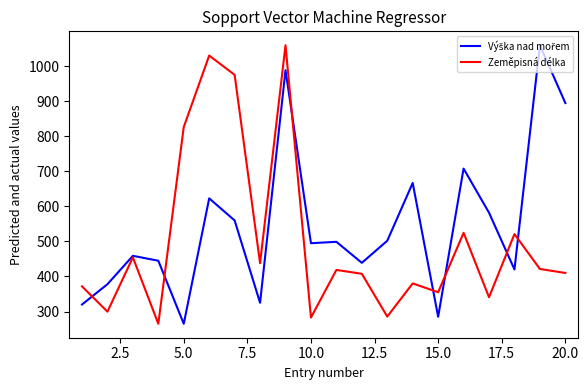

What is the greatest value displayed?

1060.0